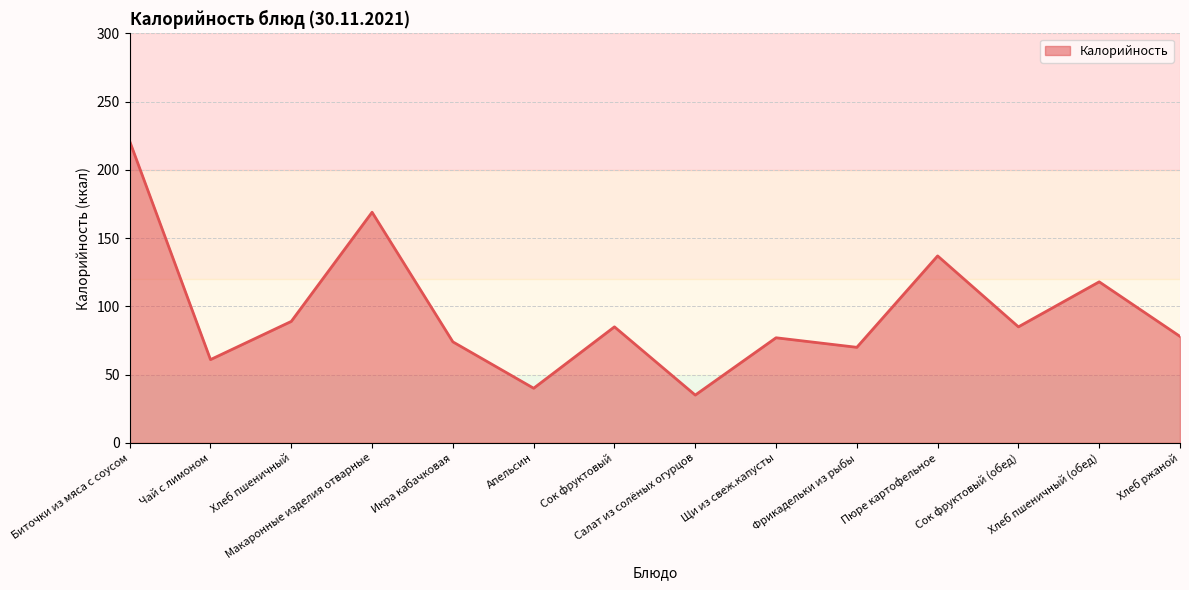

What is the smallest value displayed?

35